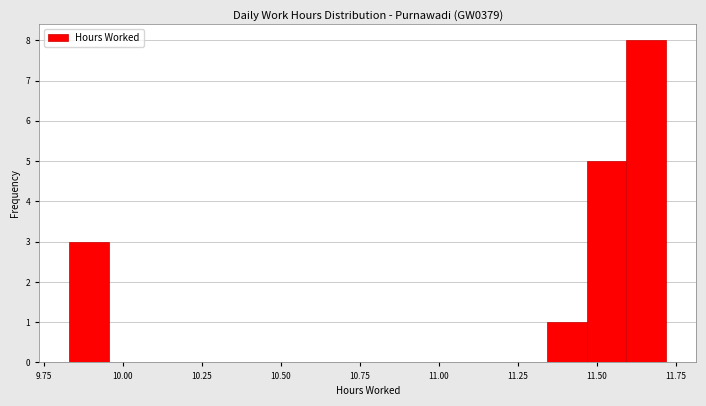

Read against the x-axis, roughly where is the centre of the tallest bar?

11.65